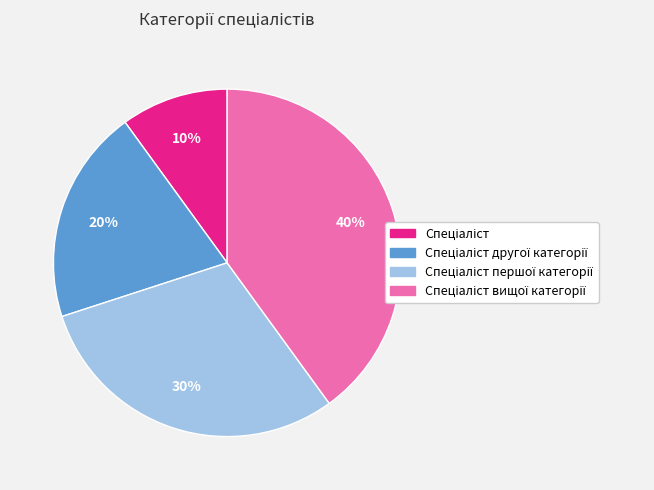

To the nearest percent, what is the difference between the largest and smallest slice percentages?

30%